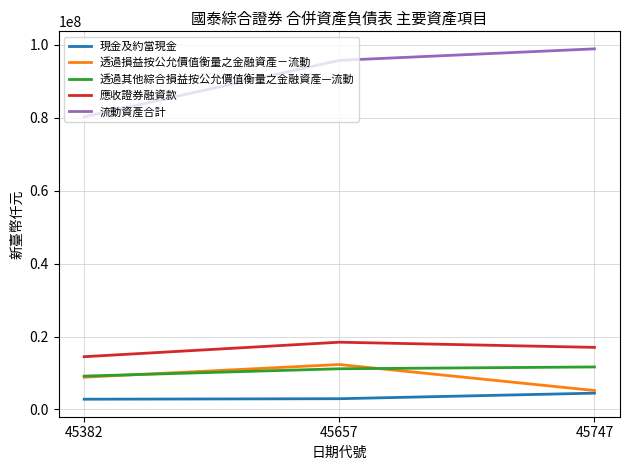

What is the average value of the 透過損益按公允價值衡量之金融資產－流動 series?

8787417